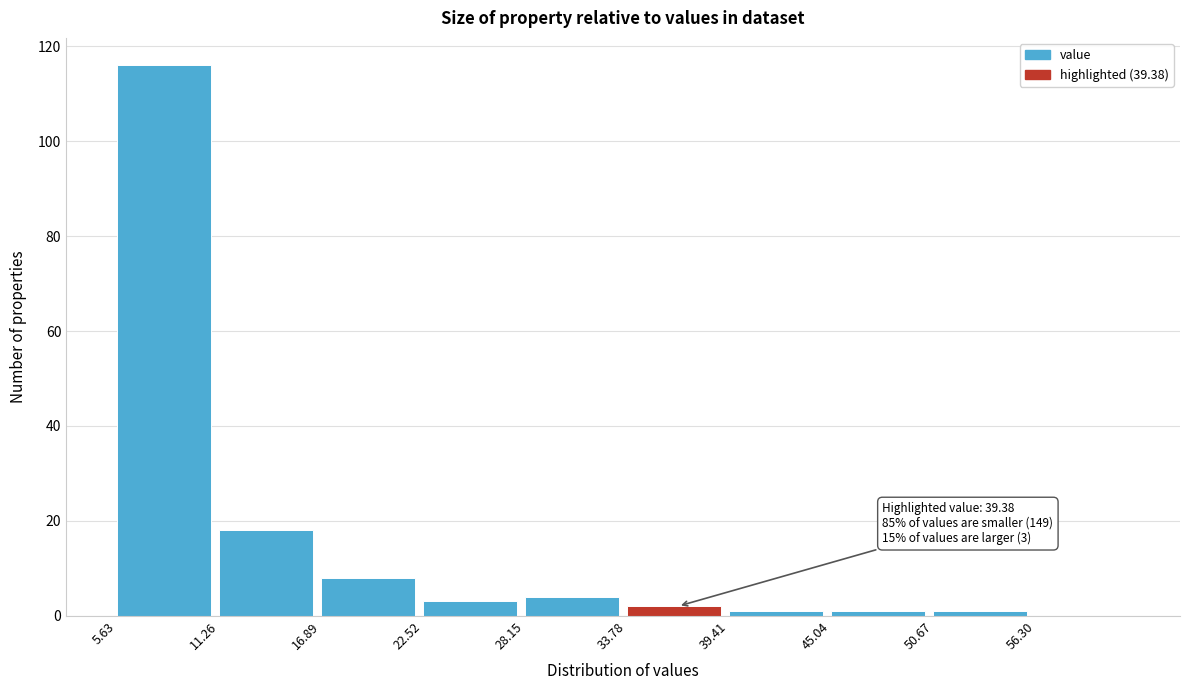

Which range on the x-axis has the tallest bar?

6 to 11